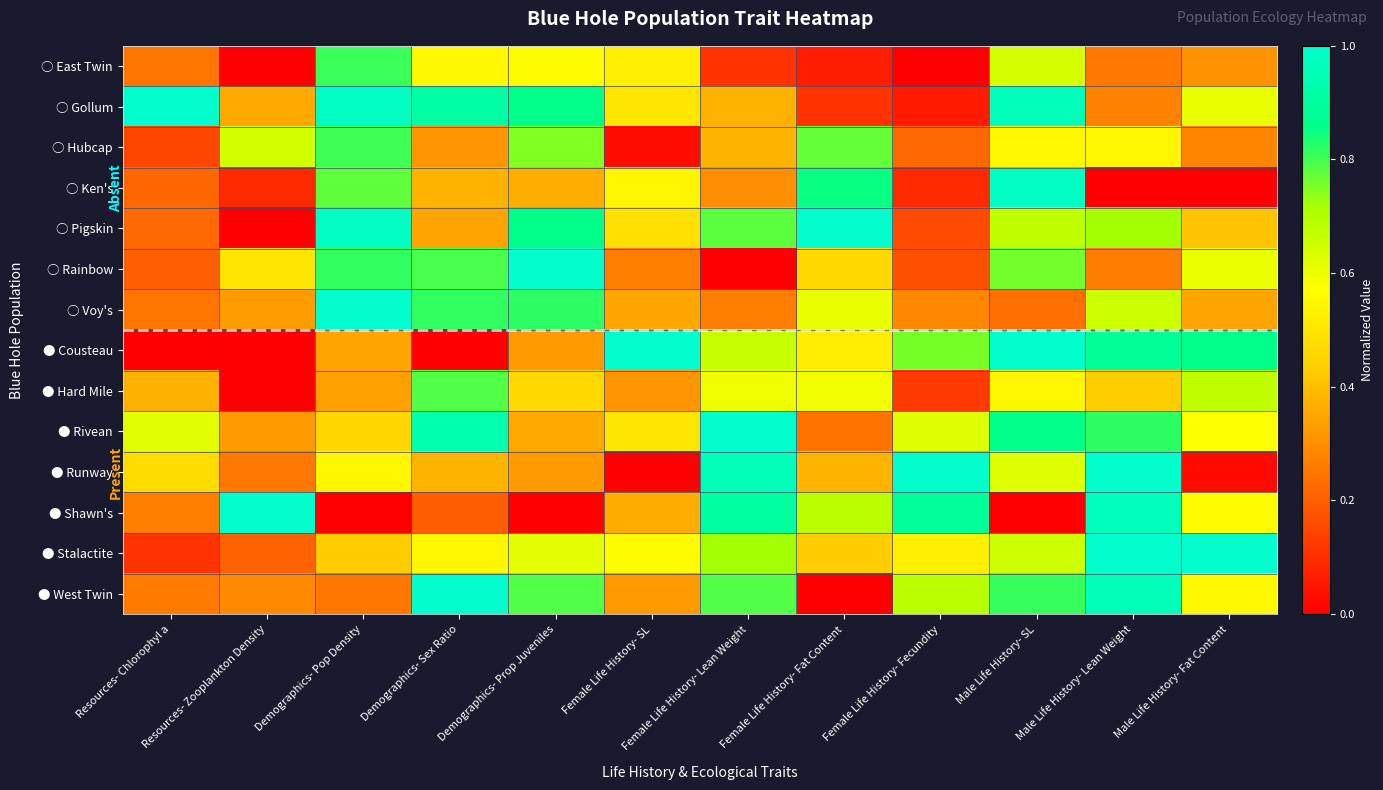

Which series has the largest total across all categories?

● Rivean